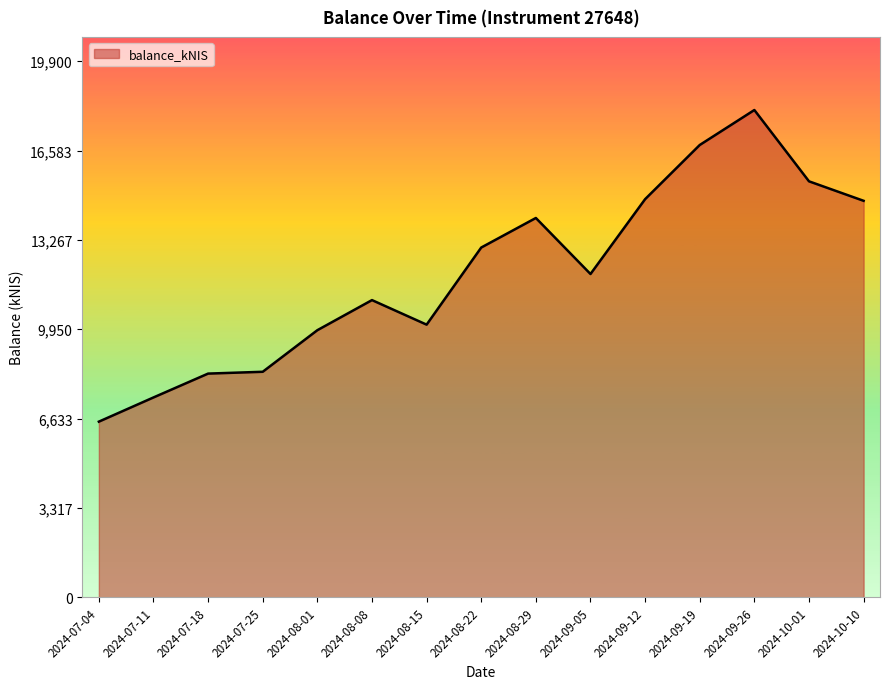

What is the difference between the values at 2024-10-01 and 2024-08-15?

5321.0